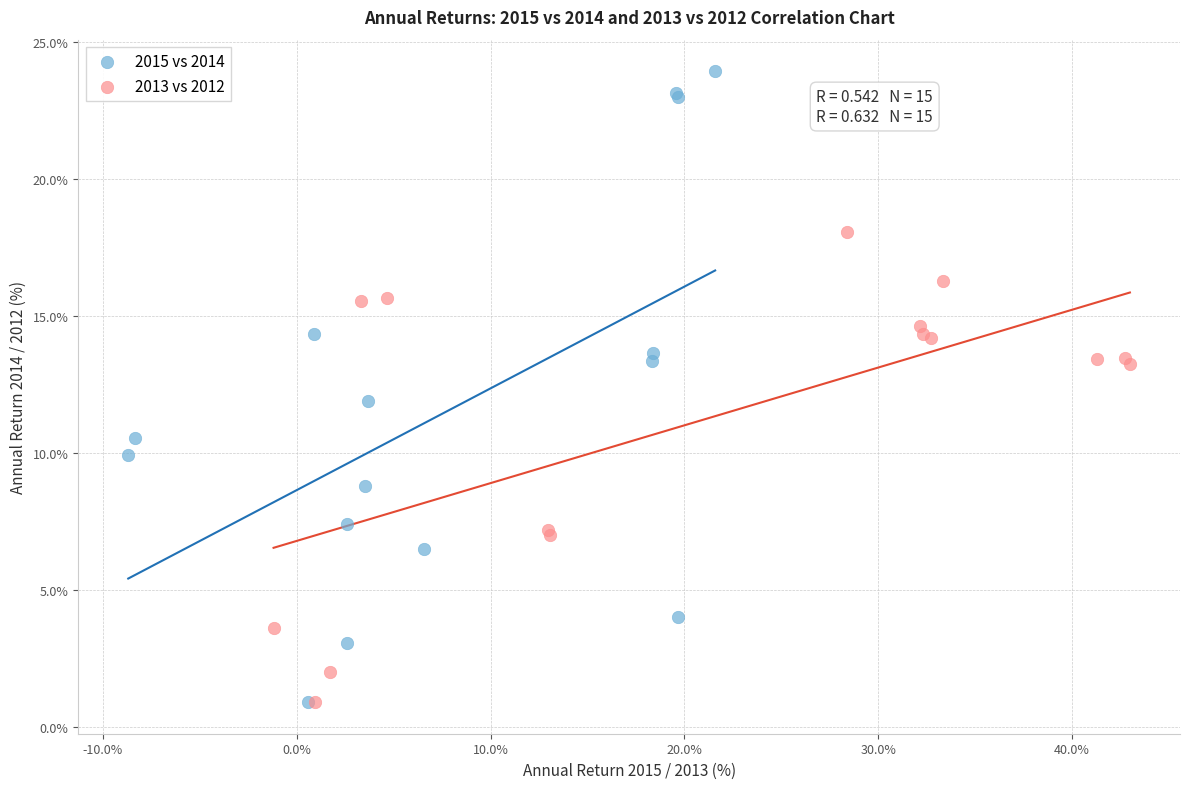

What are all the series names shown in the legend?

2015 vs 2014, 2013 vs 2012